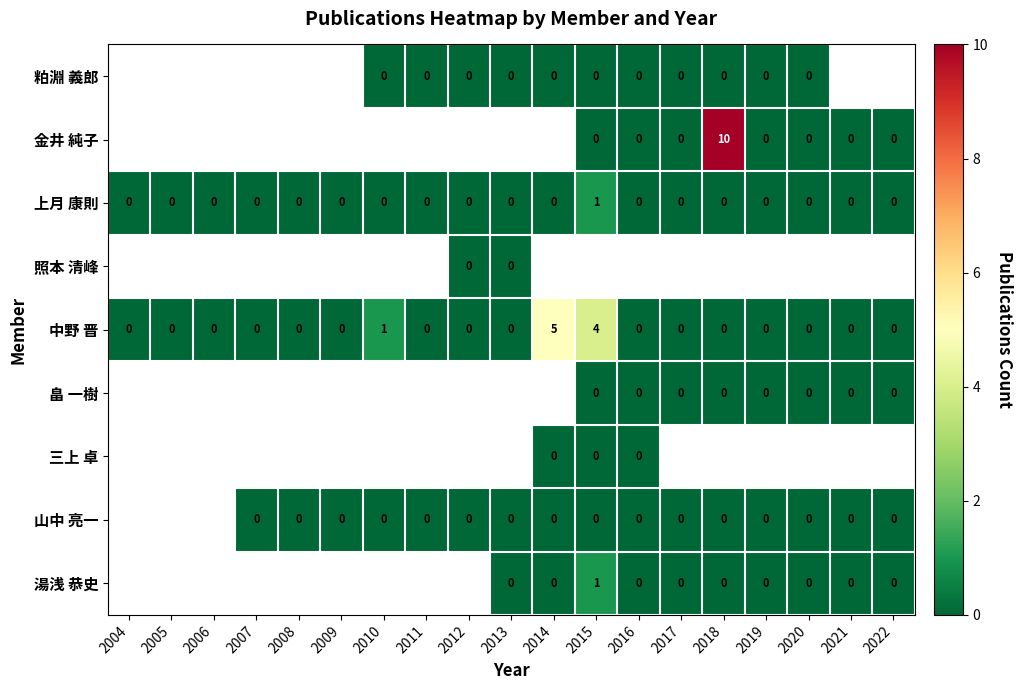

Is the value of 湯浅 恭史 at 2015 greater than the value of 上月 康則 at 2019?

Yes